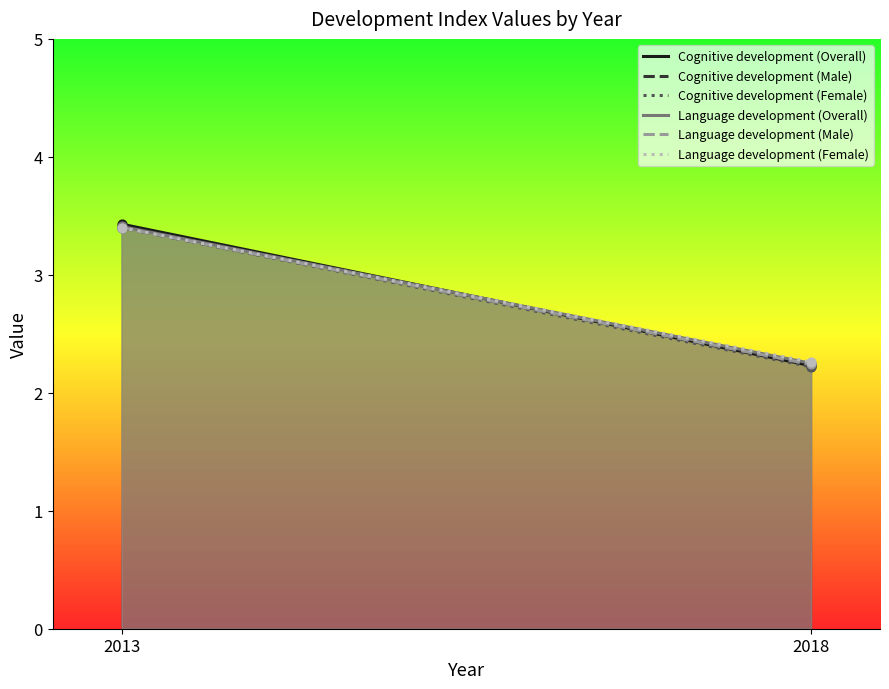

Which series reaches the minimum Y coordinate?

Cognitive development (Female)